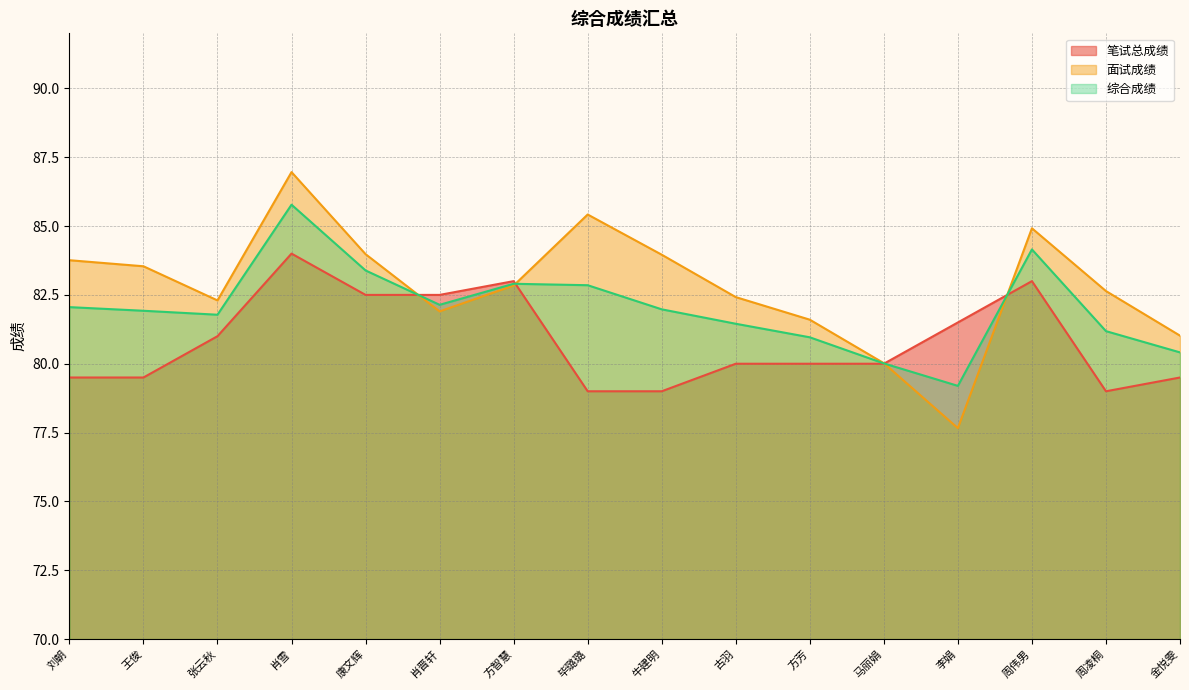

How many distinct data groups are displayed?

3